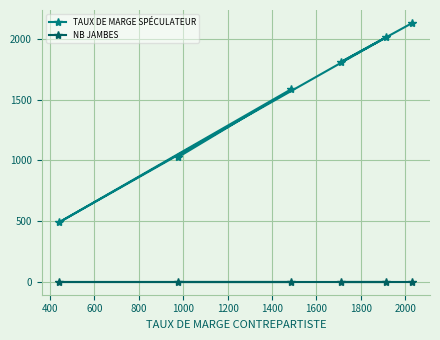

True or false: NB JAMBES has more than 0 points higher than both neighbors.

False